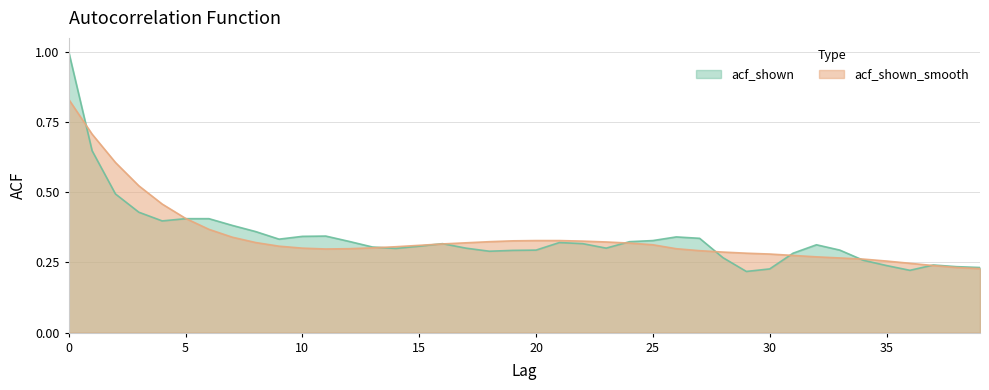

Is it true that acf_shown equals 0.4 at 13?

False